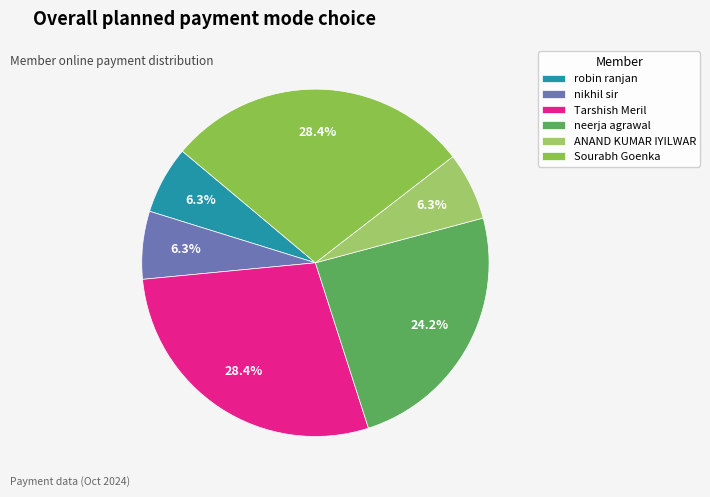

Do robin ranjan and ANAND KUMAR IYILWAR together represent more than half of the pie?

No